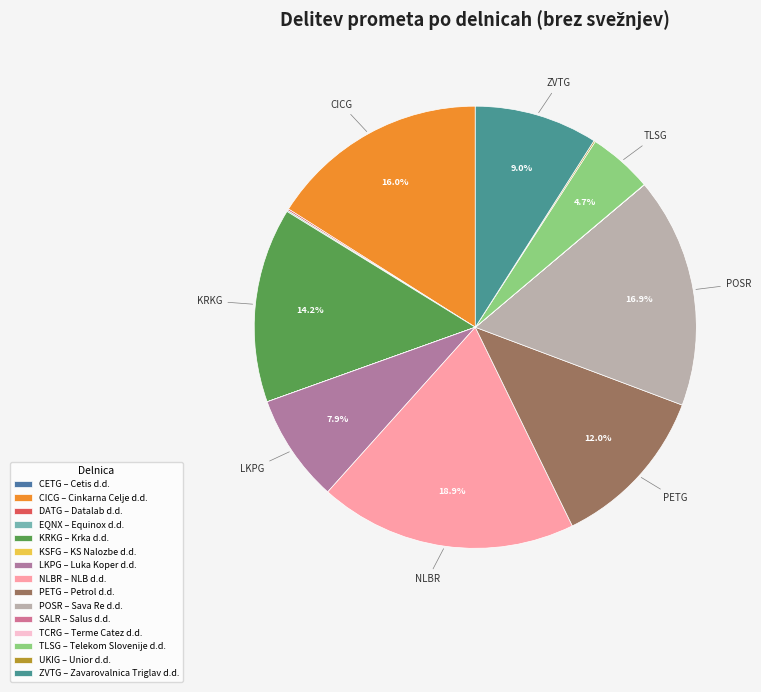

To the nearest percent, what is the combined percentage of LKPG and UKIG?

8%